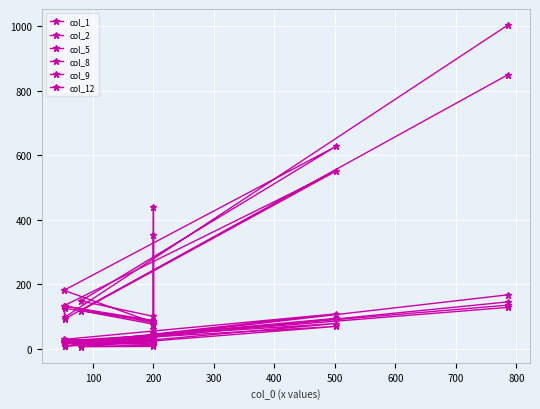

Is it true that col_1 equals 41.9 at 200?

False